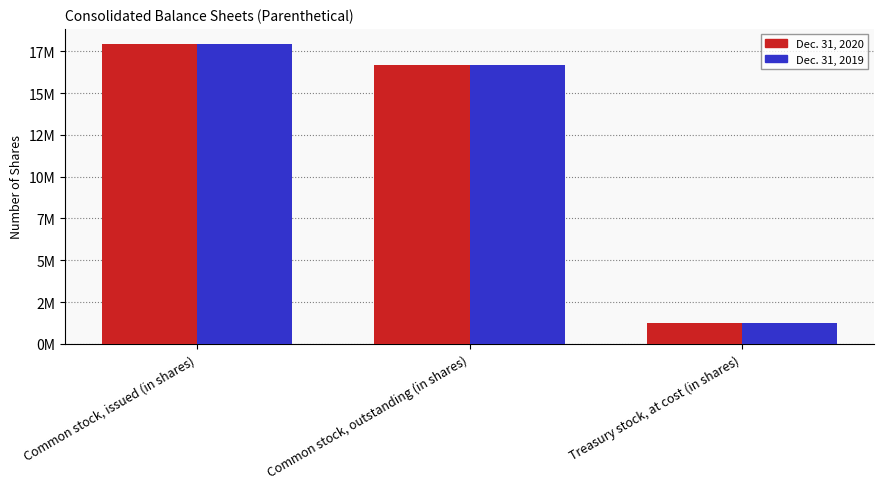

Reading left to right, what are all the values shown in this chart?

Dec. 31, 2020: Common stock, issued (in shares)=17942000	Common stock, outstanding (in shares)=16675000	Treasury stock, at cost (in shares)=1267000
Dec. 31, 2019: Common stock, issued (in shares)=17911000	Common stock, outstanding (in shares)=16696000	Treasury stock, at cost (in shares)=1215000